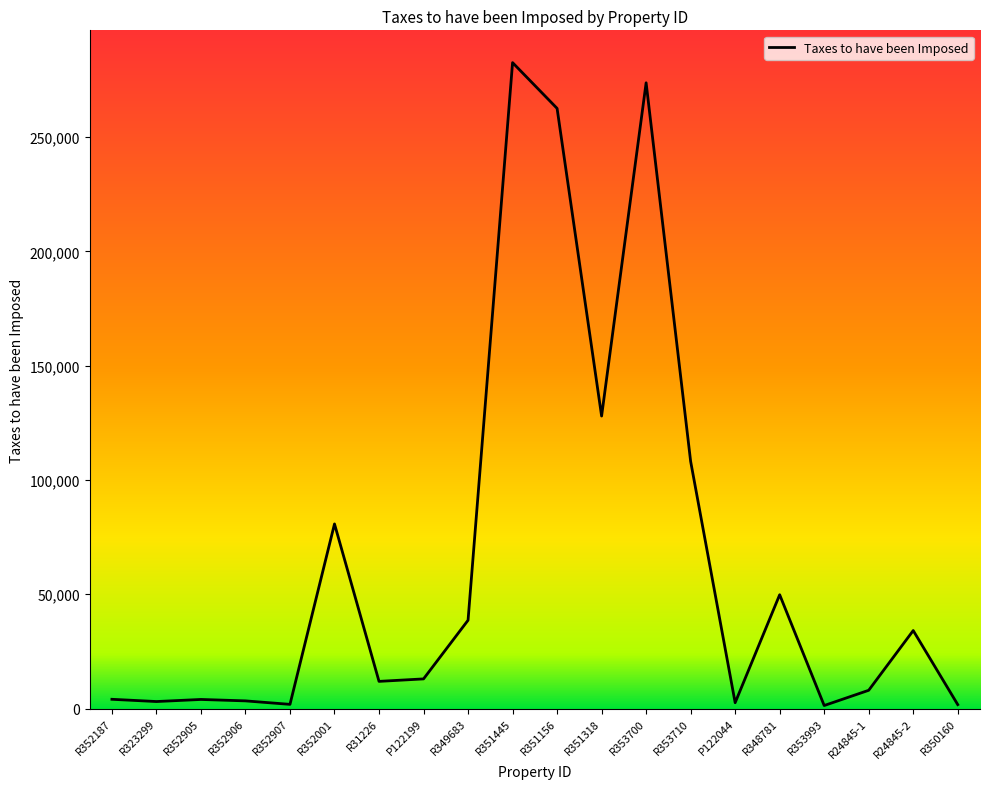

What is the approximate value at R351318?

127987.1